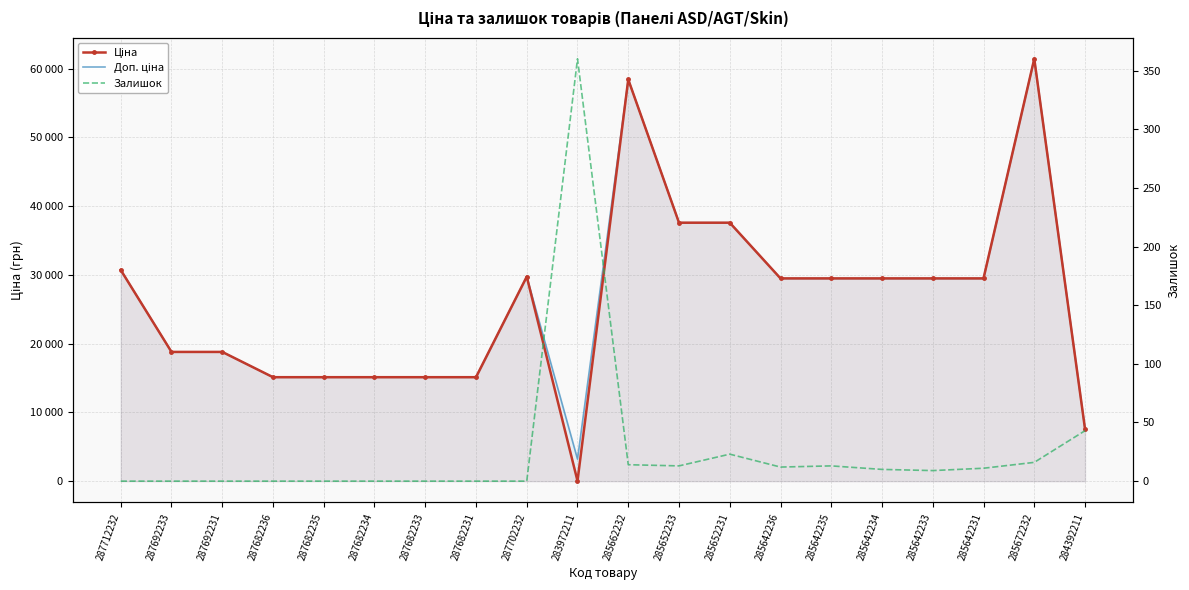

Reading left to right, extract all data points from this chart.

Ціна: 30717.1	18796.8	18796.8	15120.0	15120.0	15120.0	15120.0	15120.0	29747.2	32.0	58426.5	37593.6	37593.6	29491.5	29491.5	29491.5	29491.5	29491.5	61434.3	7596.5
Доп. ціна: 30717.1	18796.8	18796.8	15120.0	15120.0	15120.0	15120.0	15120.0	29747.2	3205.0	58426.5	37593.6	37593.6	29491.5	29491.5	29491.5	29491.5	29491.5	61434.3	7596.5
Залишок: 0.0	0.0	0.0	0.0	0.0	0.0	0.0	0.0	0.0	360.0	14.0	13.0	23.0	12.0	13.0	10.0	9.0	11.0	16.0	43.0